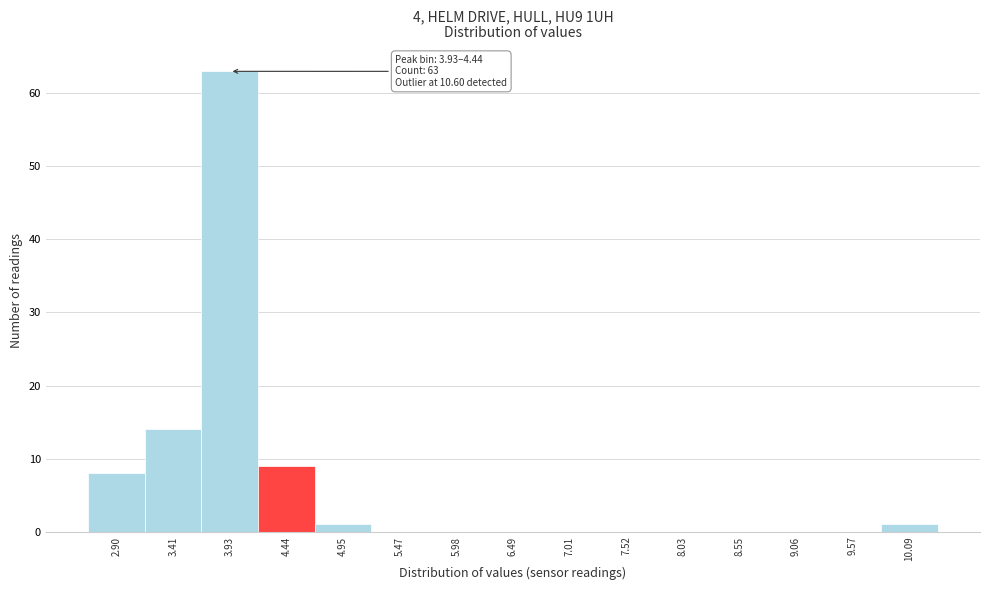

Reading right to left, extract all data points from this chart.

10.09=1	9.57=0	9.06=0	8.55=0	8.03=0	7.52=0	7.01=0	6.49=0	5.98=0	5.47=0	4.95=1	4.44=9	3.93=63	3.41=14	2.90=8